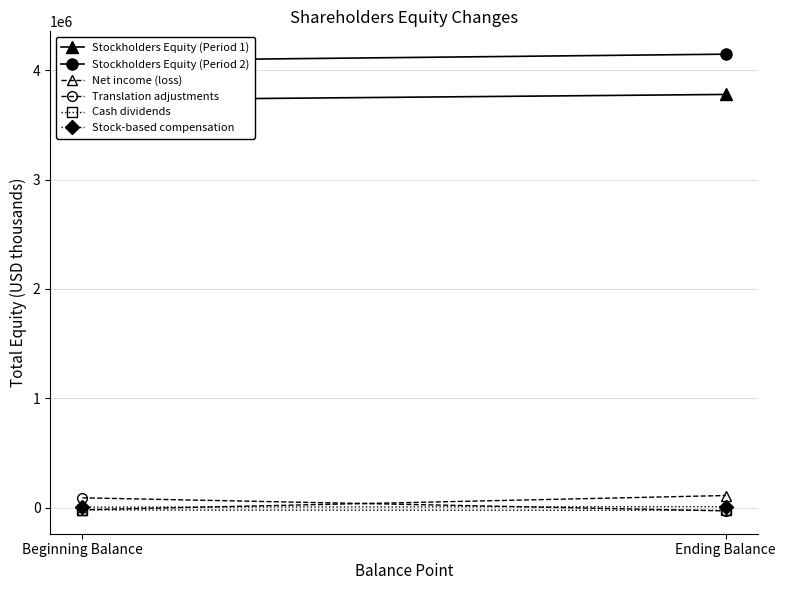

Which has a higher value, Ending Balance or Beginning Balance?

Ending Balance